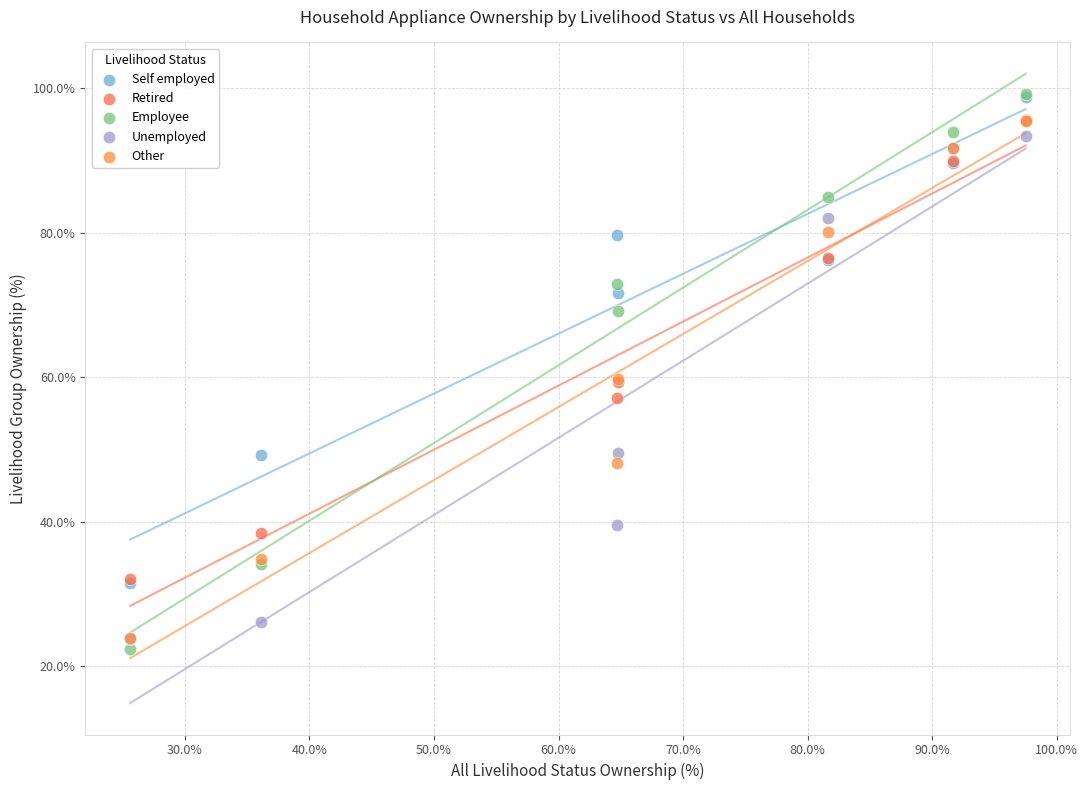

In the Self employed series, what Y value is closest to 65?

71.7